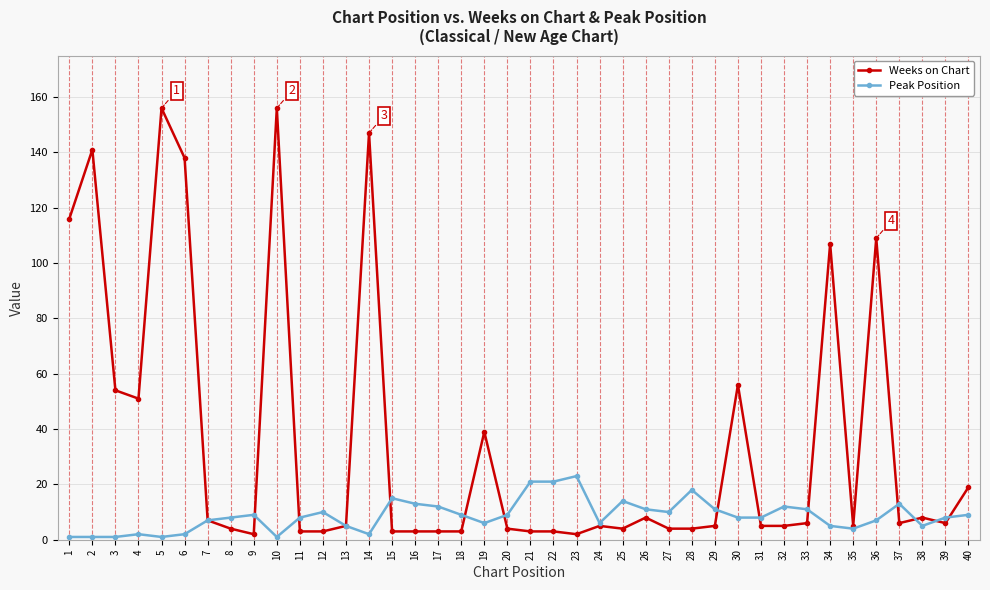

List the series in order of their peak value, lowest first.

Peak Position, Weeks on Chart